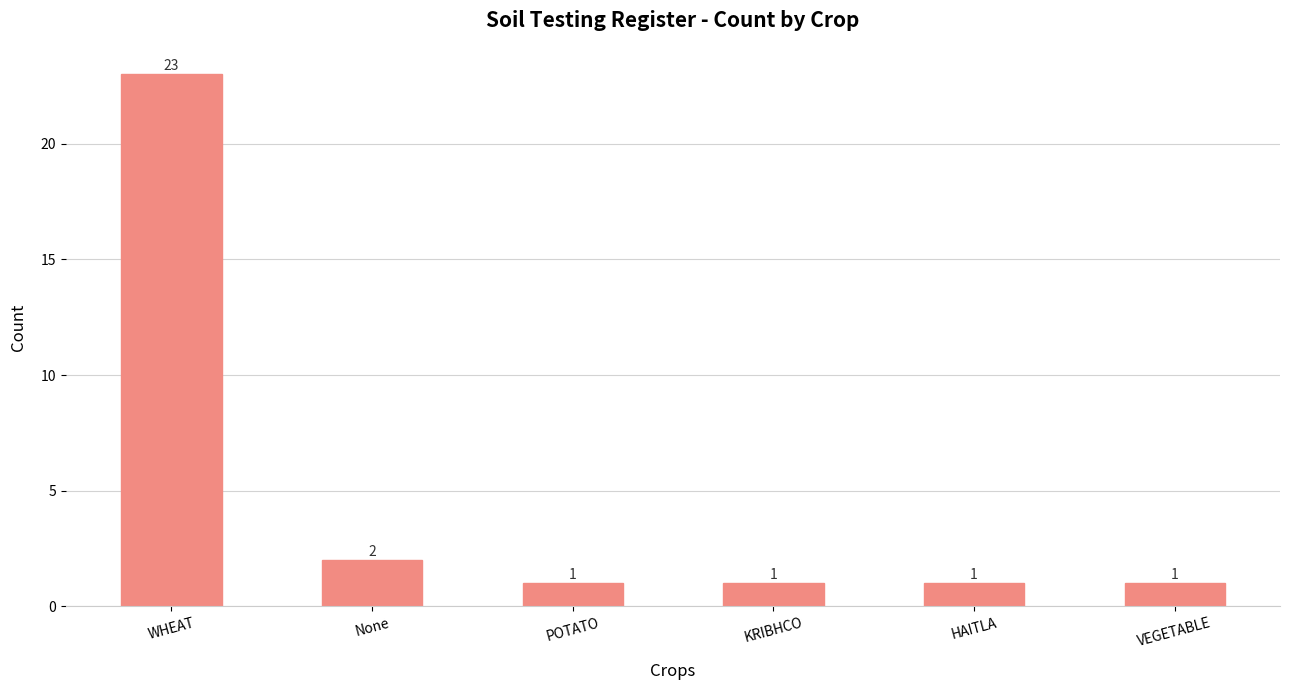

Approximately how many times larger is the value at POTATO compared to None?

0.5